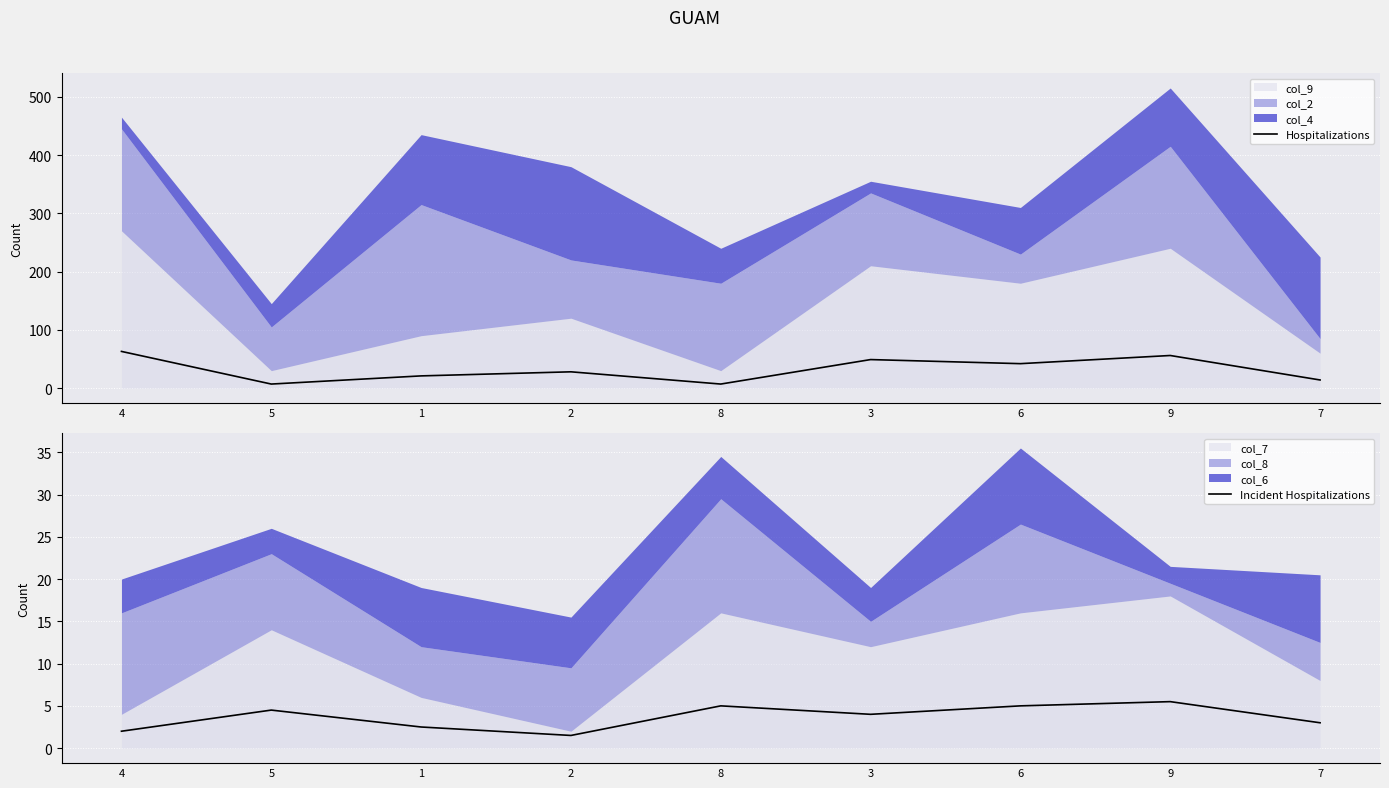

True or false: Hospitalizations and Incident Hospitalizations intersect in this chart.

False